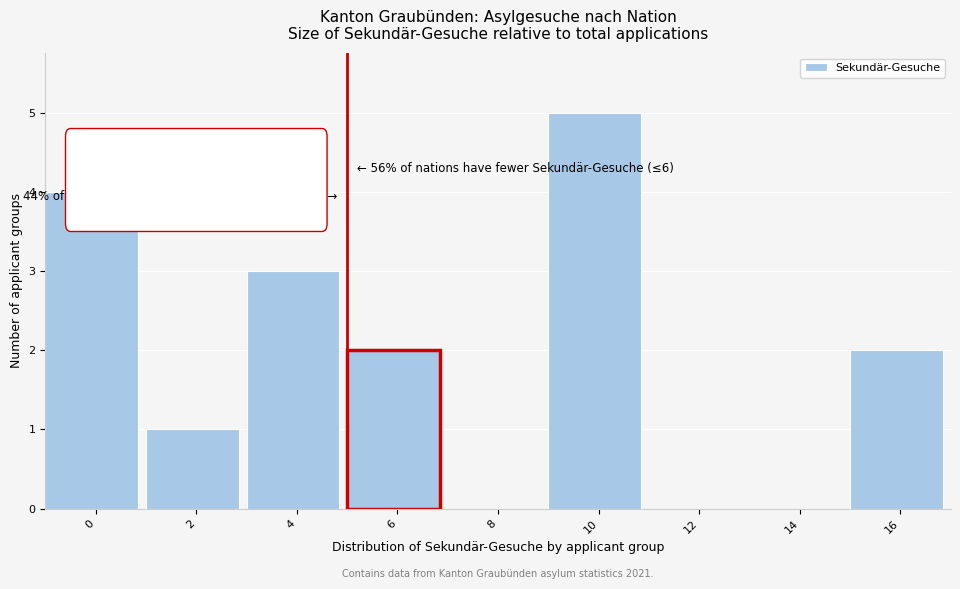

Reading left to right, list all the values displayed in this chart.

0=4	2=1	4=3	6=2	8=0	10=5	12=0	14=0	16=2